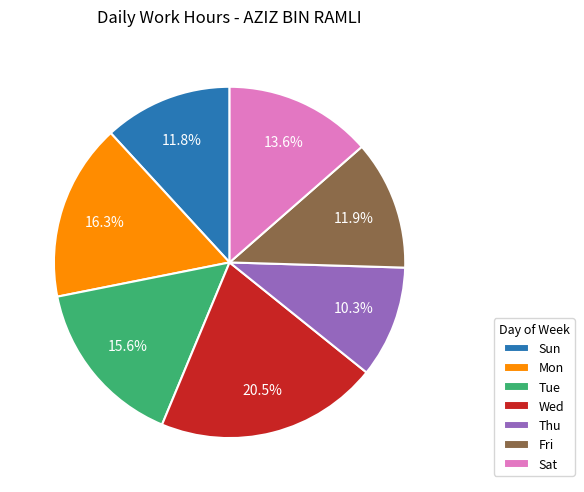

Does any single category account for the majority?

No